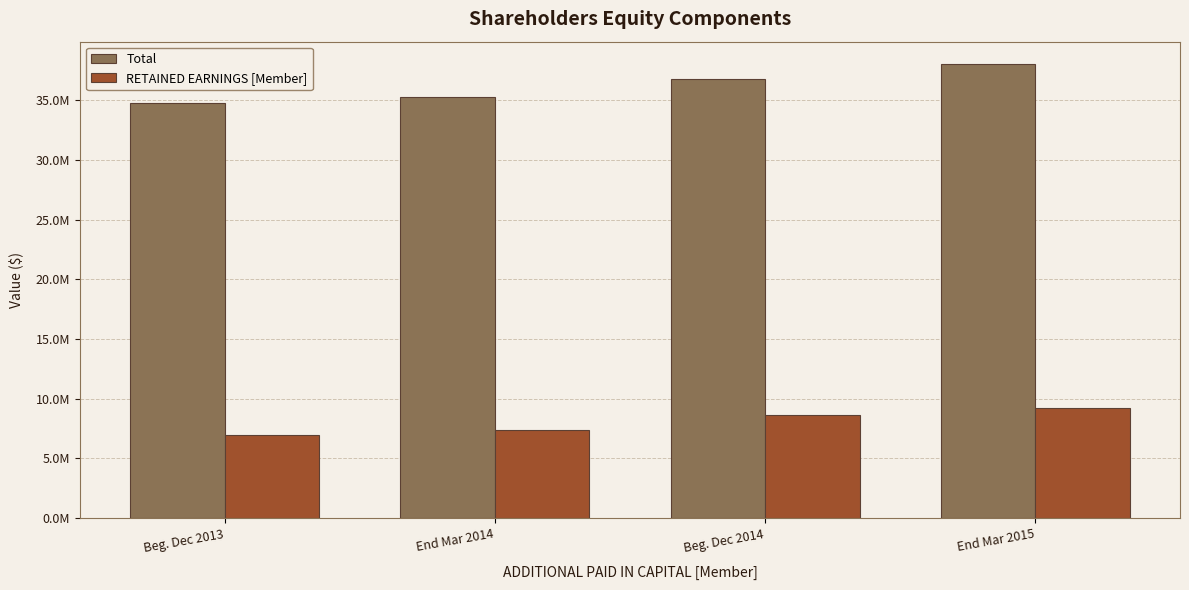

Does the chart contain stacked bars?

No